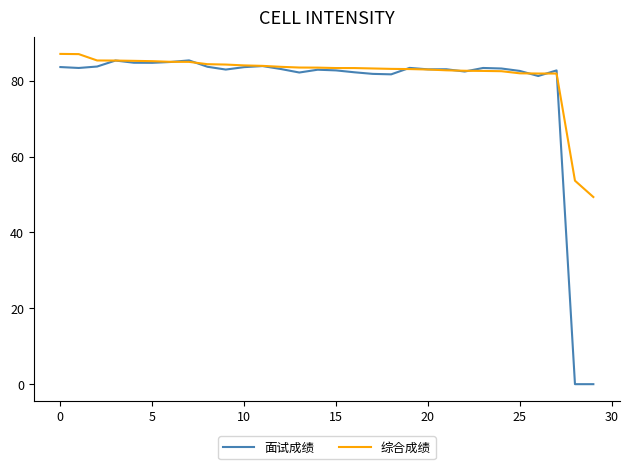

Which series has the largest total across all categories?

综合成绩